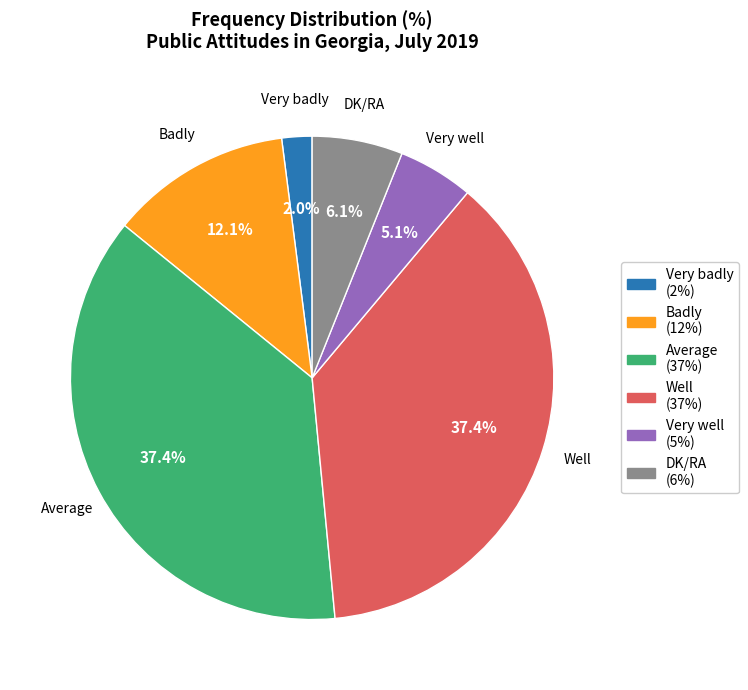

How much of the chart is everything except Very well?

94.9%